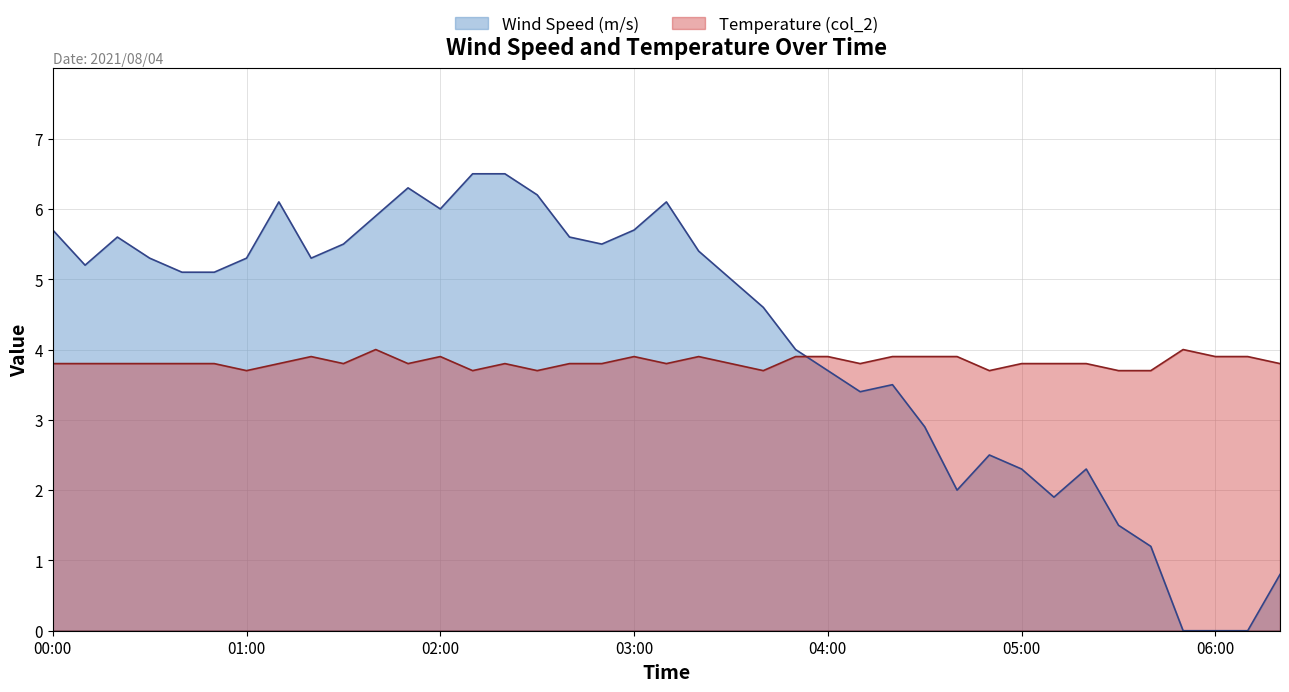

How many interior local valleys does the Wind Speed (m/s) series have?

7